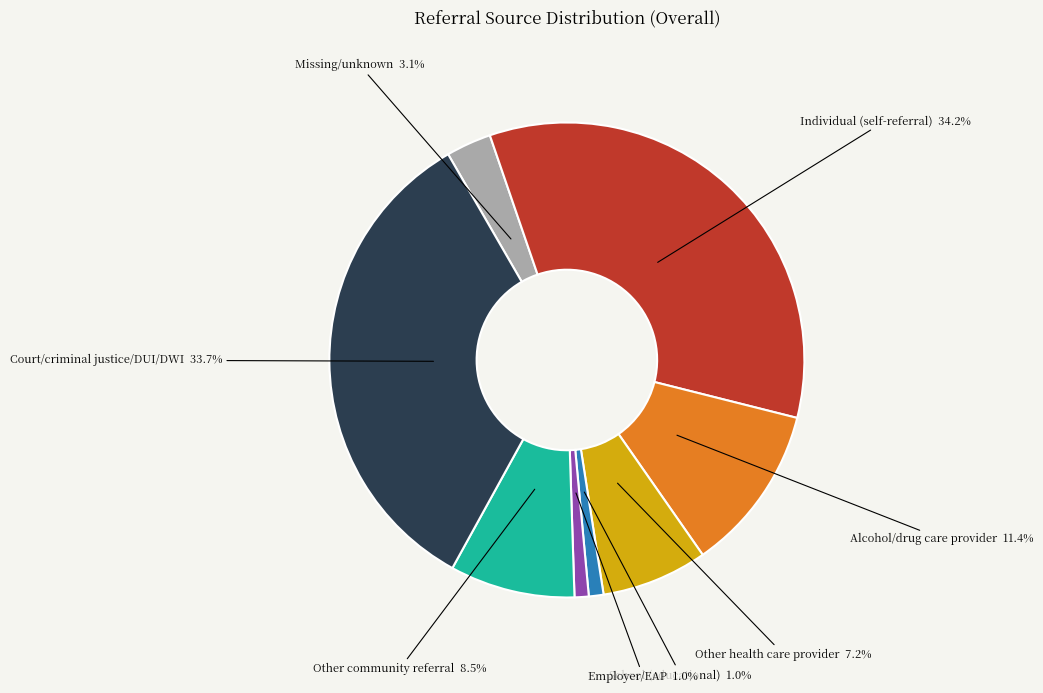

Is there any slice that represents more than half of the pie?

No